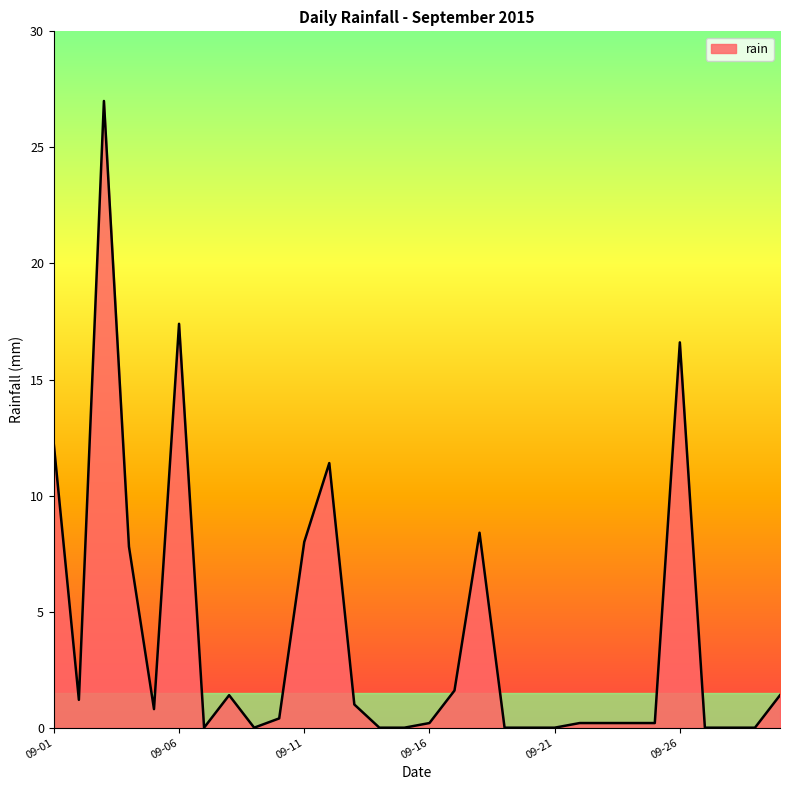

Does the chart display data point markers on the line(s)?

No